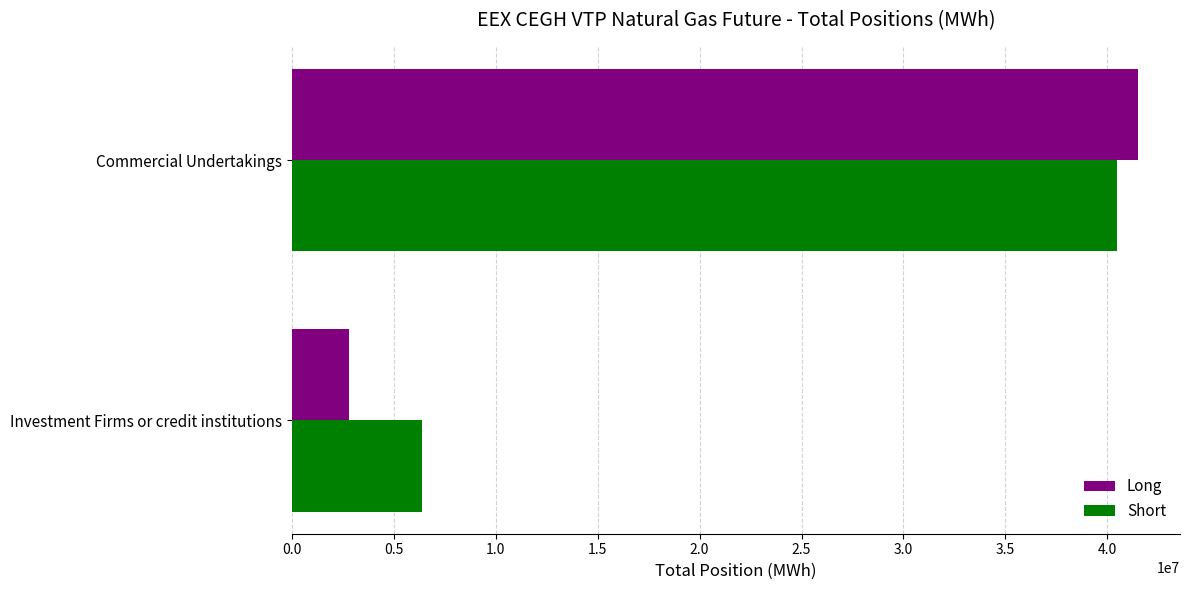

True or false: Long has a value of 4975218 at Investment Firms or credit institutions.

False